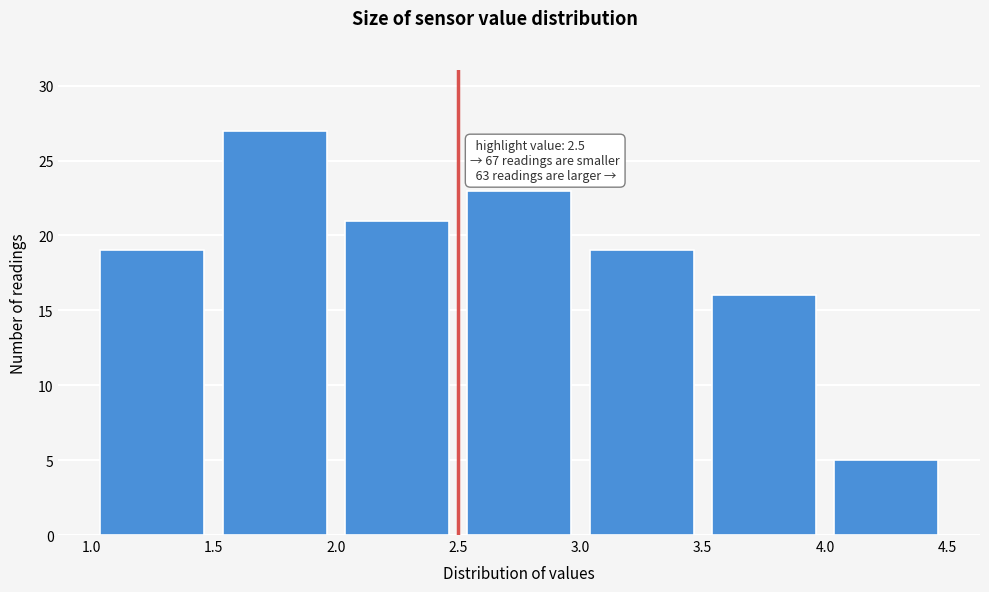

Over which range of the x-axis is the bar tallest?

1.5 to 2.0